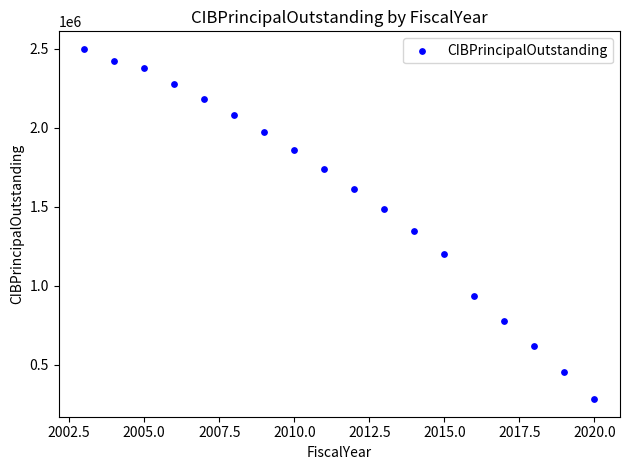

What is the range of X values (max minus min)?

17